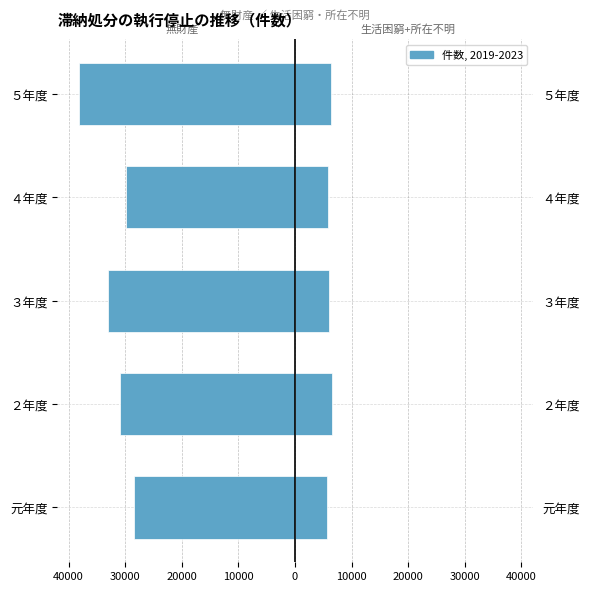

How many bars are there in each group?

2